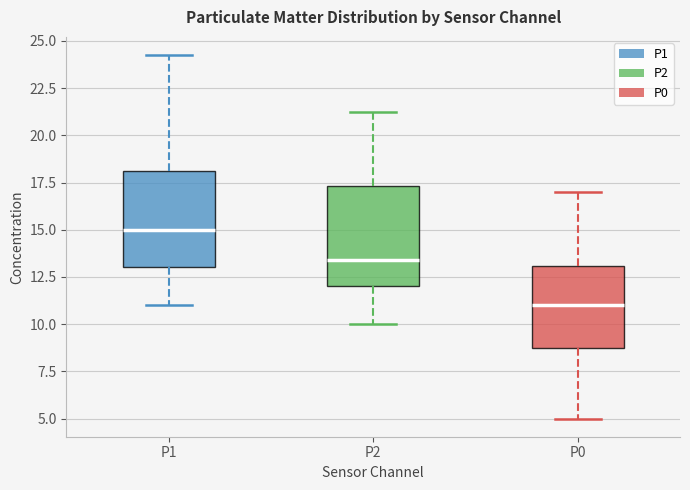

Which box's median line is the highest?

P1